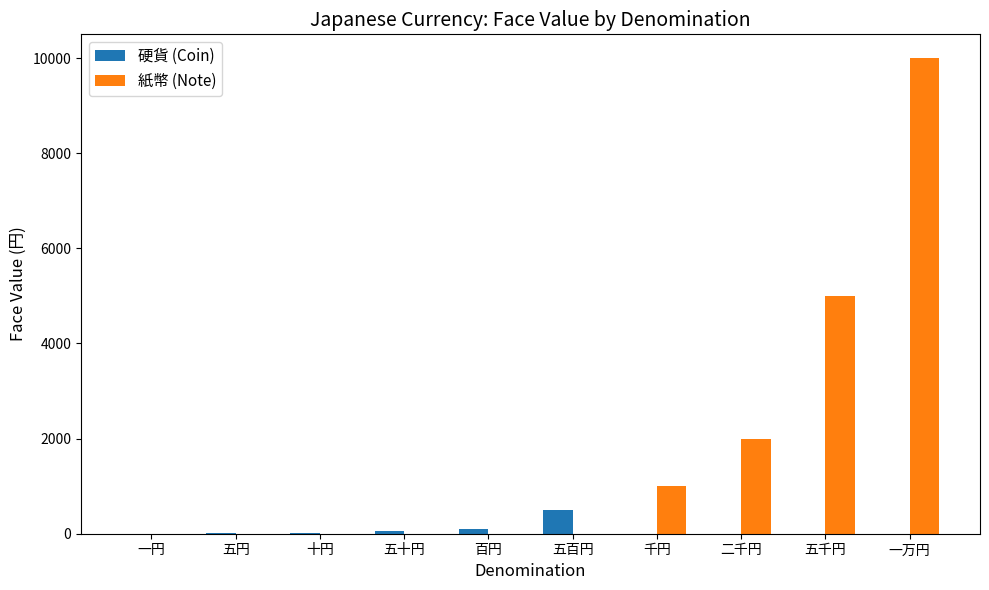

The 硬貨 (Coin) series shows 0 at 二千円. True or false?

True